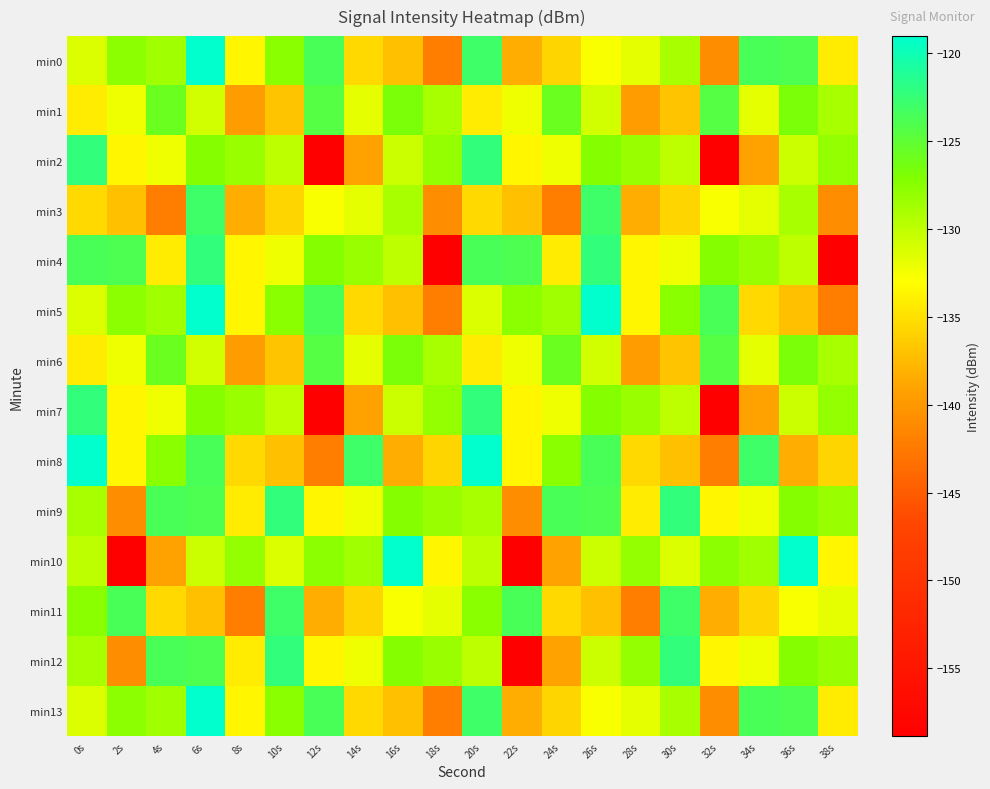

Reading right to left, transcribe all the data shown in this chart.

min0: 38s=-134.1	36s=-123.9	34s=-123.6	32s=-141.0	30s=-128.9	28s=-131.8	26s=-132.9	24s=-135.7	22s=-138.3	20s=-123.0	18s=-142.1	16s=-137.2	14s=-135.5	12s=-123.6	10s=-127.5	8s=-133.5	6s=-119.0	4s=-128.6	2s=-127.7	0s=-131.5
min1: 38s=-128.9	36s=-126.8	34s=-131.9	32s=-124.4	30s=-136.9	28s=-139.6	26s=-131.0	24s=-125.8	22s=-132.3	20s=-134.1	18s=-128.9	16s=-126.8	14s=-131.9	12s=-124.4	10s=-136.9	8s=-139.6	6s=-131.0	4s=-125.8	2s=-132.3	0s=-134.1
min2: 38s=-128.1	36s=-130.6	34s=-139.2	32s=-158.9	30s=-130.0	28s=-128.3	26s=-127.4	24s=-132.4	22s=-133.6	20s=-122.3	18s=-128.1	16s=-130.6	14s=-139.2	12s=-158.9	10s=-130.0	8s=-128.3	6s=-127.4	4s=-132.4	2s=-133.6	0s=-122.3
min3: 38s=-141.0	36s=-128.9	34s=-131.8	32s=-132.9	30s=-135.7	28s=-138.3	26s=-123.0	24s=-142.1	22s=-137.2	20s=-135.5	18s=-141.0	16s=-128.9	14s=-131.8	12s=-132.9	10s=-135.7	8s=-138.3	6s=-123.0	4s=-142.1	2s=-137.2	0s=-135.5
min4: 38s=-158.9	36s=-130.0	34s=-128.3	32s=-127.4	30s=-132.4	28s=-133.6	26s=-122.3	24s=-134.1	22s=-123.9	20s=-123.6	18s=-158.9	16s=-130.0	14s=-128.3	12s=-127.4	10s=-132.4	8s=-133.6	6s=-122.3	4s=-134.1	2s=-123.9	0s=-123.6
min5: 38s=-142.1	36s=-137.2	34s=-135.5	32s=-123.6	30s=-127.5	28s=-133.5	26s=-119.0	24s=-128.6	22s=-127.7	20s=-131.5	18s=-142.1	16s=-137.2	14s=-135.5	12s=-123.6	10s=-127.5	8s=-133.5	6s=-119.0	4s=-128.6	2s=-127.7	0s=-131.5
min6: 38s=-128.9	36s=-126.8	34s=-131.9	32s=-124.4	30s=-136.9	28s=-139.6	26s=-131.0	24s=-125.8	22s=-132.3	20s=-134.1	18s=-128.9	16s=-126.8	14s=-131.9	12s=-124.4	10s=-136.9	8s=-139.6	6s=-131.0	4s=-125.8	2s=-132.3	0s=-134.1
min7: 38s=-128.1	36s=-130.6	34s=-139.2	32s=-158.9	30s=-130.0	28s=-128.3	26s=-127.4	24s=-132.4	22s=-133.6	20s=-122.3	18s=-128.1	16s=-130.6	14s=-139.2	12s=-158.9	10s=-130.0	8s=-128.3	6s=-127.4	4s=-132.4	2s=-133.6	0s=-122.3
min8: 38s=-135.7	36s=-138.3	34s=-123.0	32s=-142.1	30s=-137.2	28s=-135.5	26s=-123.6	24s=-127.5	22s=-133.5	20s=-119.0	18s=-135.7	16s=-138.3	14s=-123.0	12s=-142.1	10s=-137.2	8s=-135.5	6s=-123.6	4s=-127.5	2s=-133.5	0s=-119.0
min9: 38s=-128.3	36s=-127.4	34s=-132.4	32s=-133.6	30s=-122.3	28s=-134.1	26s=-123.9	24s=-123.6	22s=-141.0	20s=-128.9	18s=-128.3	16s=-127.4	14s=-132.4	12s=-133.6	10s=-122.3	8s=-134.1	6s=-123.9	4s=-123.6	2s=-141.0	0s=-128.9
min10: 38s=-133.5	36s=-119.0	34s=-128.6	32s=-127.7	30s=-131.5	28s=-128.1	26s=-130.6	24s=-139.2	22s=-158.9	20s=-130.0	18s=-133.5	16s=-119.0	14s=-128.6	12s=-127.7	10s=-131.5	8s=-128.1	6s=-130.6	4s=-139.2	2s=-158.9	0s=-130.0
min11: 38s=-131.8	36s=-132.9	34s=-135.7	32s=-138.3	30s=-123.0	28s=-142.1	26s=-137.2	24s=-135.5	22s=-123.6	20s=-127.5	18s=-131.8	16s=-132.9	14s=-135.7	12s=-138.3	10s=-123.0	8s=-142.1	6s=-137.2	4s=-135.5	2s=-123.6	0s=-127.5
min12: 38s=-128.3	36s=-127.4	34s=-132.4	32s=-133.6	30s=-122.3	28s=-128.1	26s=-130.6	24s=-139.2	22s=-158.9	20s=-130.0	18s=-128.3	16s=-127.4	14s=-132.4	12s=-133.6	10s=-122.3	8s=-134.1	6s=-123.9	4s=-123.6	2s=-141.0	0s=-128.9
min13: 38s=-134.1	36s=-123.9	34s=-123.6	32s=-141.0	30s=-128.9	28s=-131.8	26s=-132.9	24s=-135.7	22s=-138.3	20s=-123.0	18s=-142.1	16s=-137.2	14s=-135.5	12s=-123.6	10s=-127.5	8s=-133.5	6s=-119.0	4s=-128.6	2s=-127.7	0s=-131.5